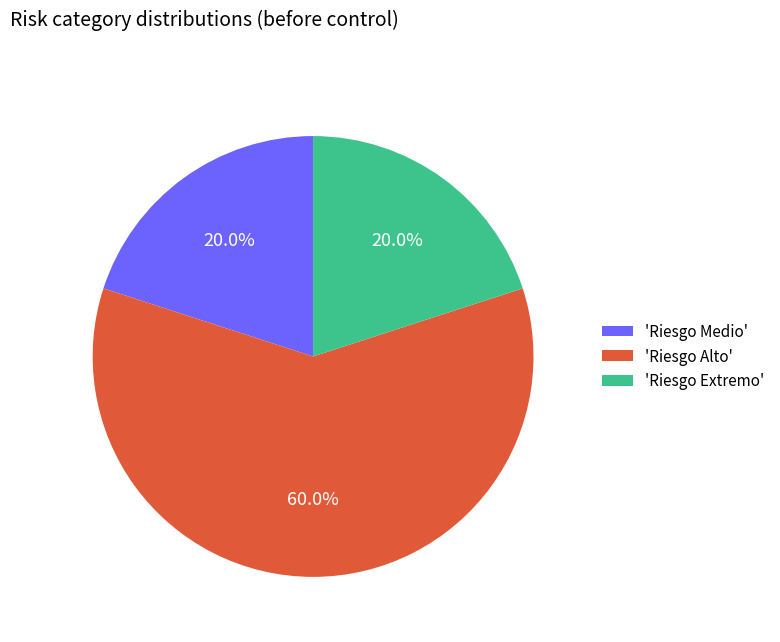

Approximately how many times larger is the value at 'Riesgo Alto' compared to 'Riesgo Extremo'?

3.0